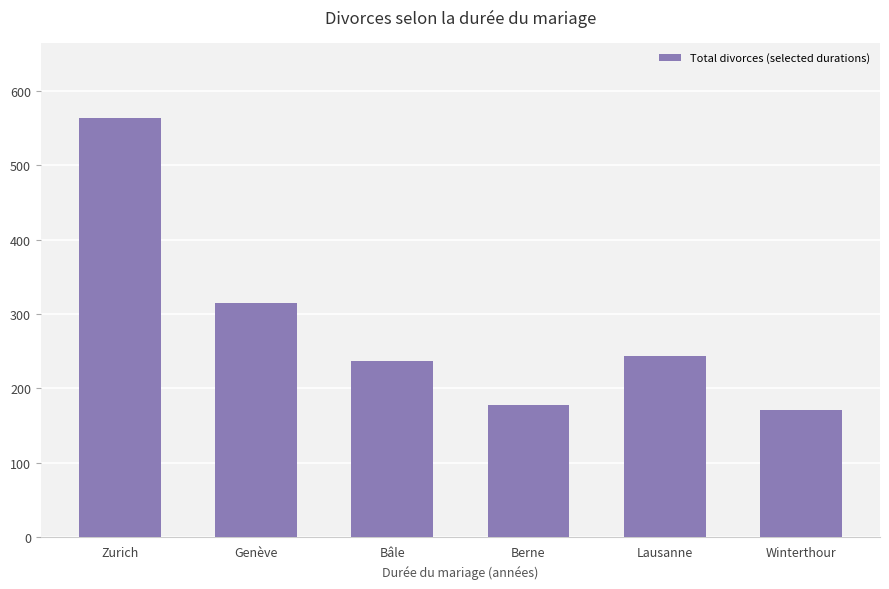

Reading left to right, what are all the values shown in this chart?

564	315	237	177	243	171